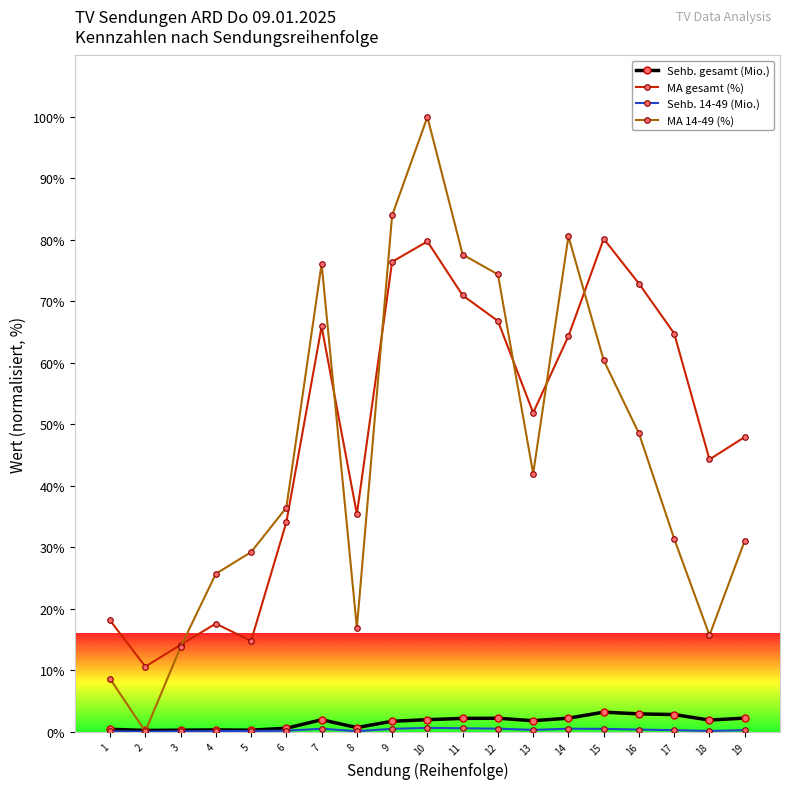

At which label is MA gesamt (%) closest to 45?

18